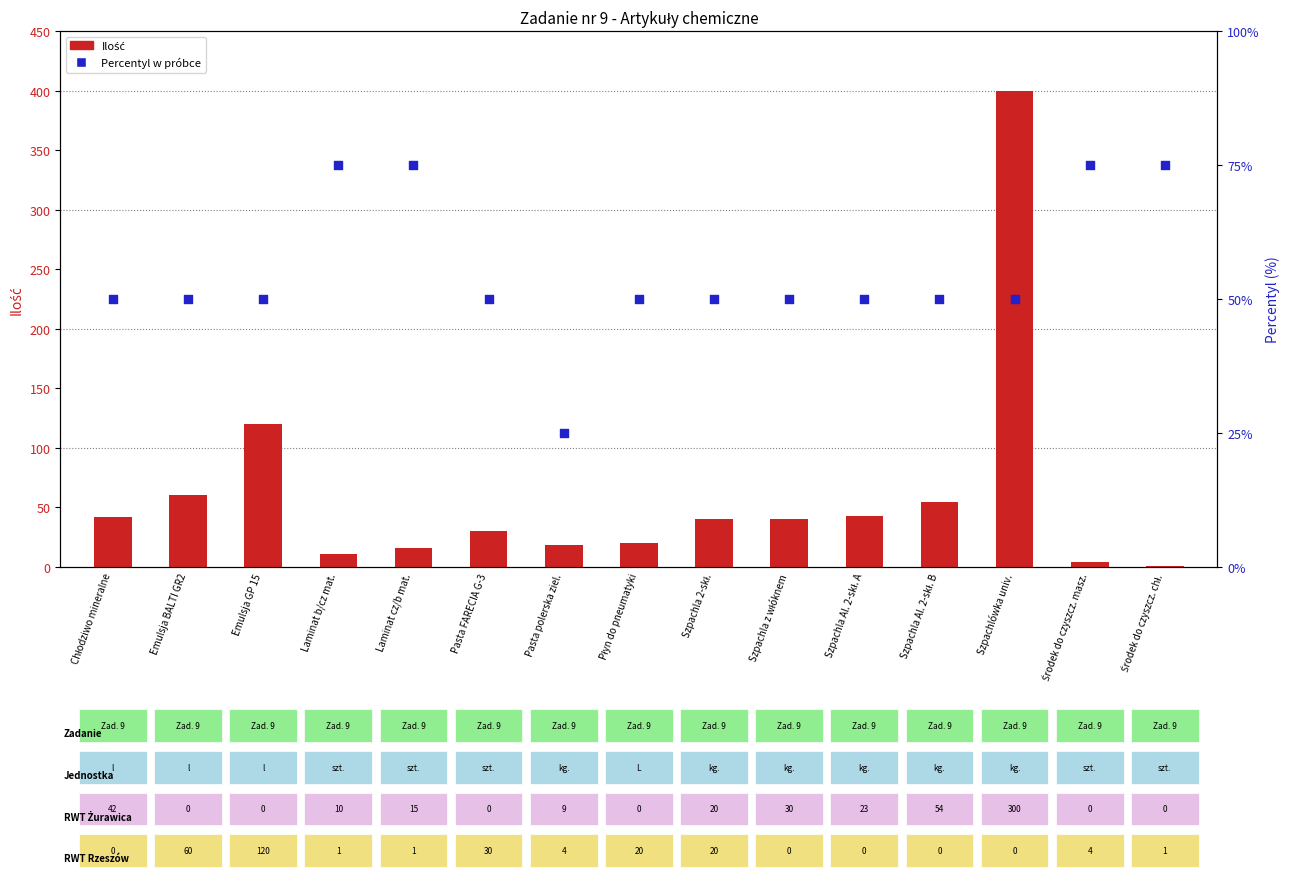

Which series contains the highest Y value?

Ilość